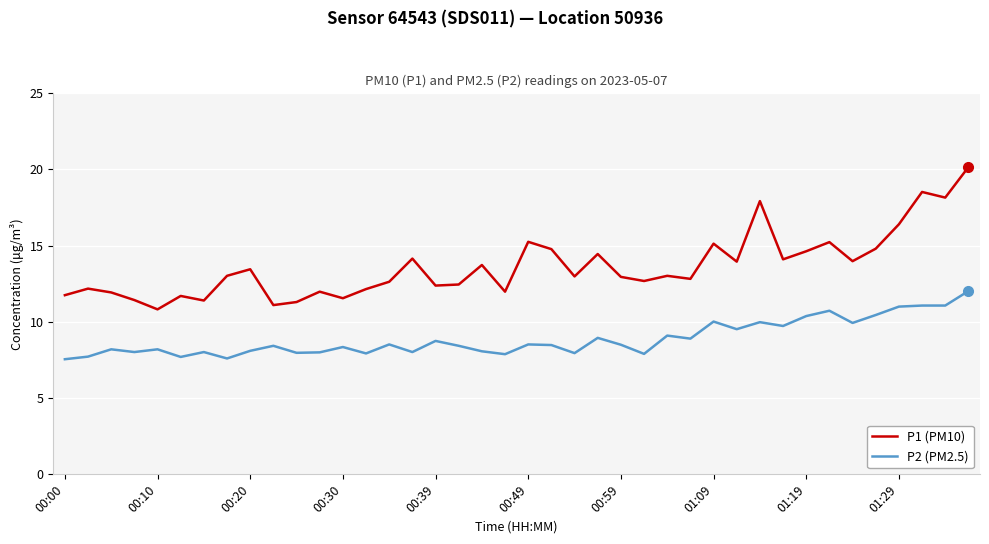

True or false: P1 (PM10) and P2 (PM2.5) cross at least once.

False